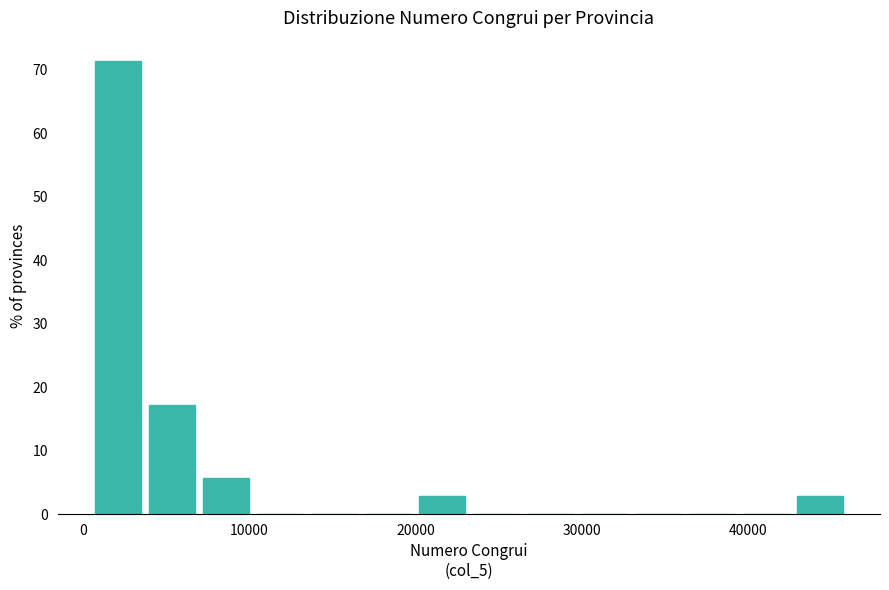

Around what value on the x-axis is the tallest bar? Give the approximate position of its centre, as read against the axis.

2000